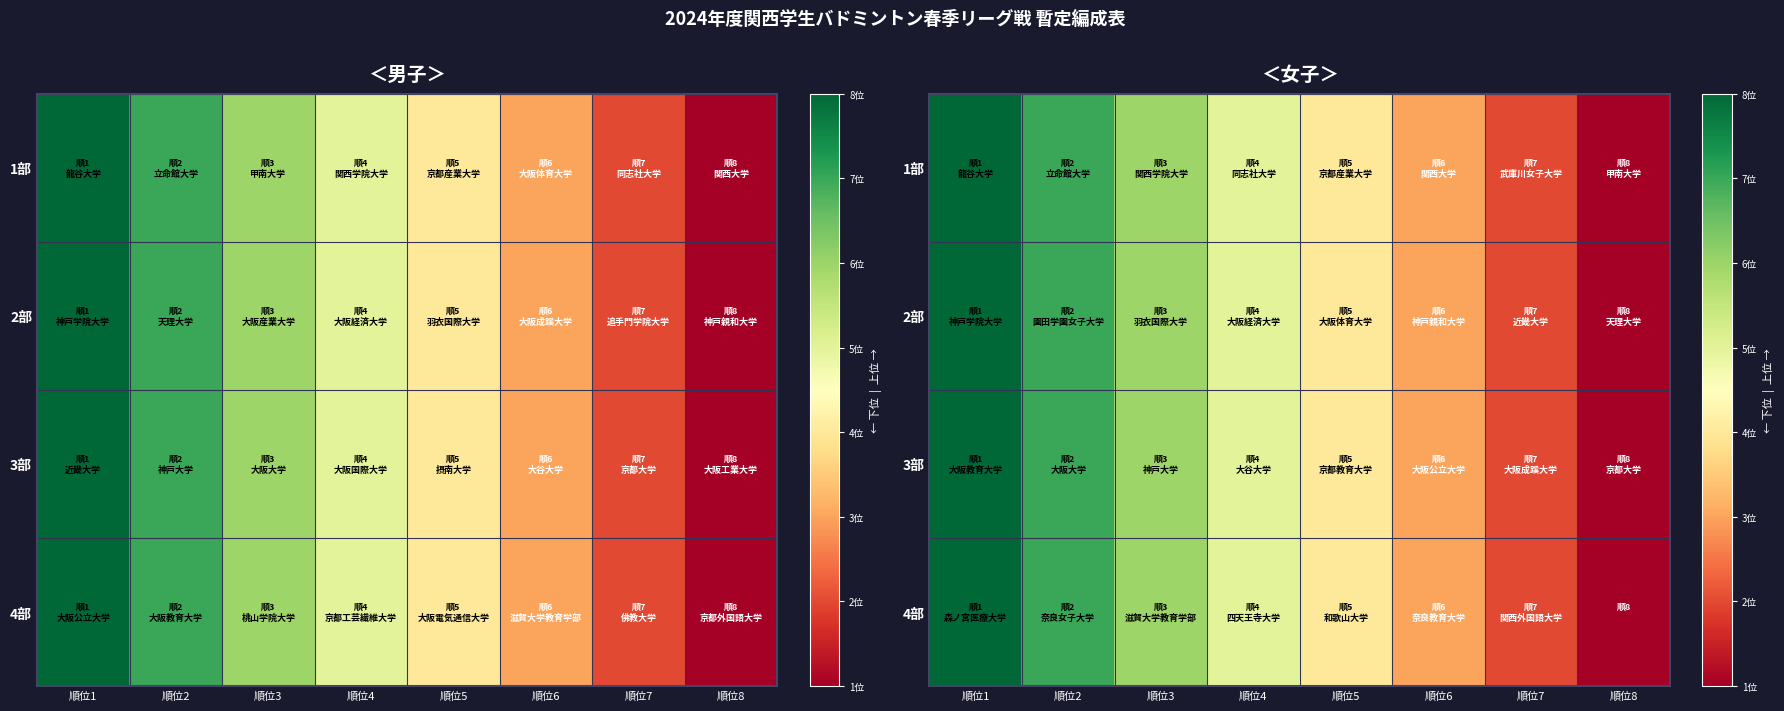

What is the smallest value displayed?

1